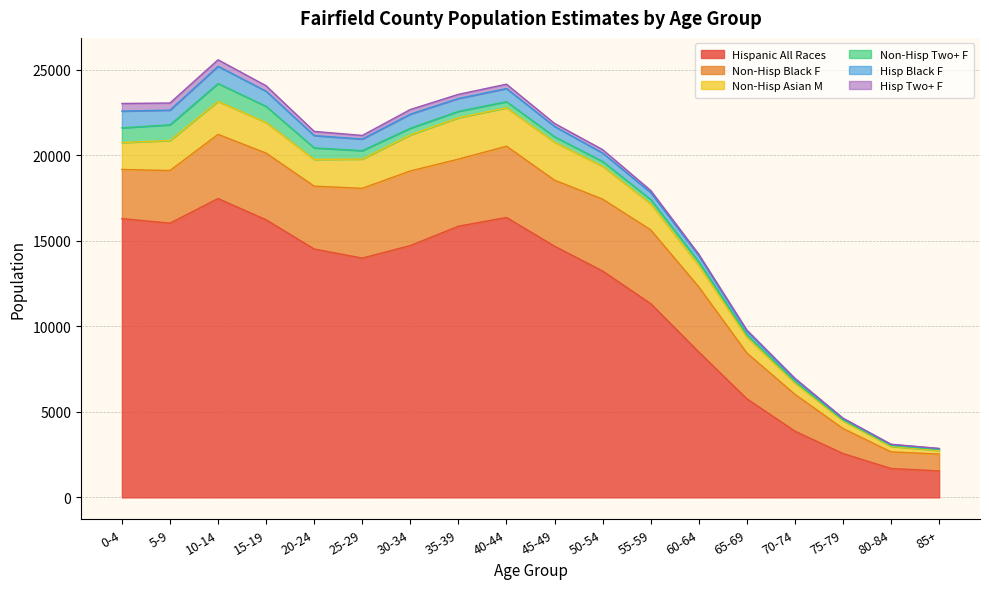

What is the average value of the Non-Hisp Asian M series?

1476